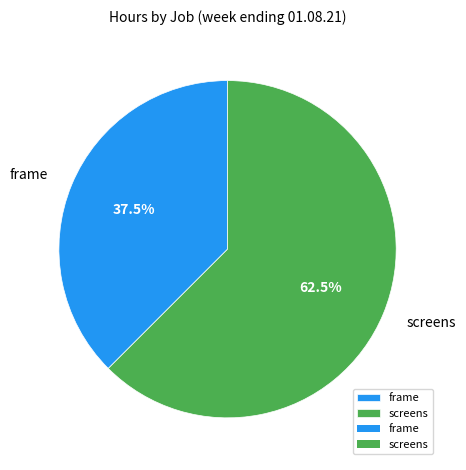

How much of the chart is everything except screens?

37.5%